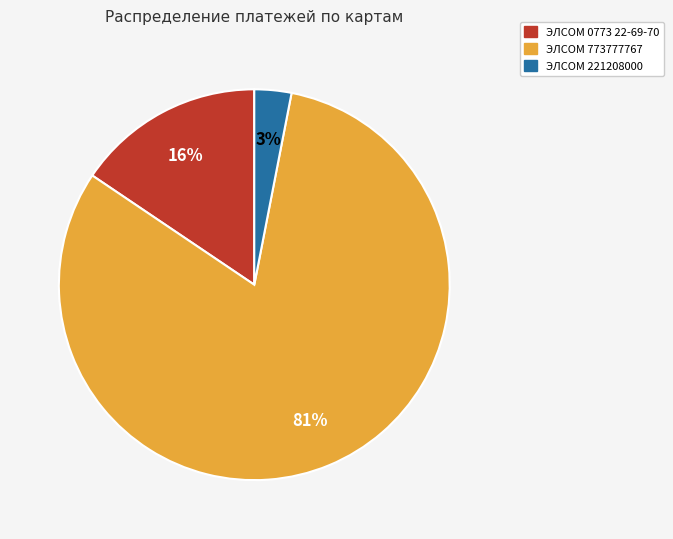

Combined, do ЭЛСОМ 773777767 and ЭЛСОМ 221208000 account for over 50%?

Yes